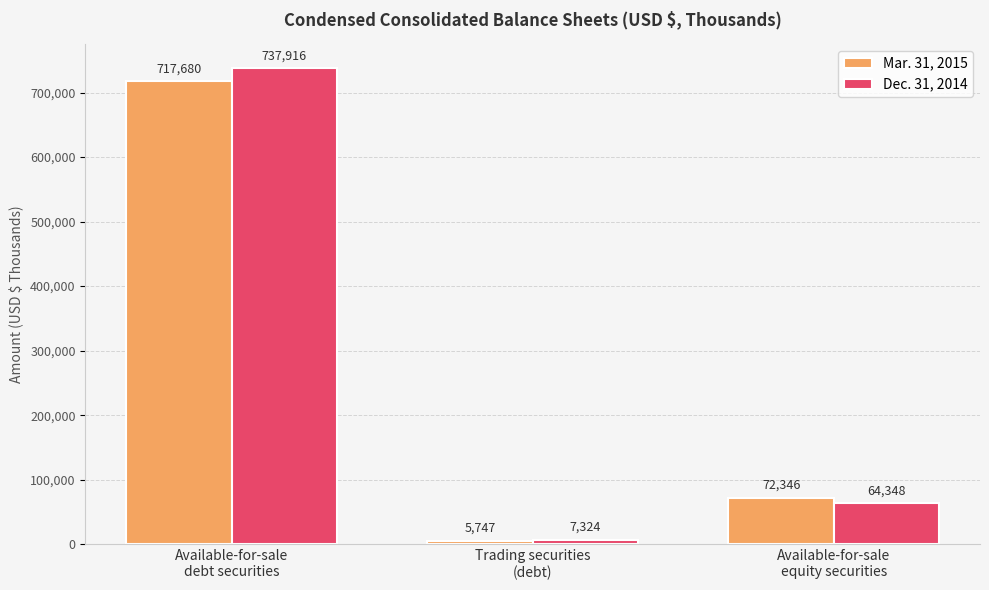

Are the bars grouped side by side (vs. stacked)?

Yes